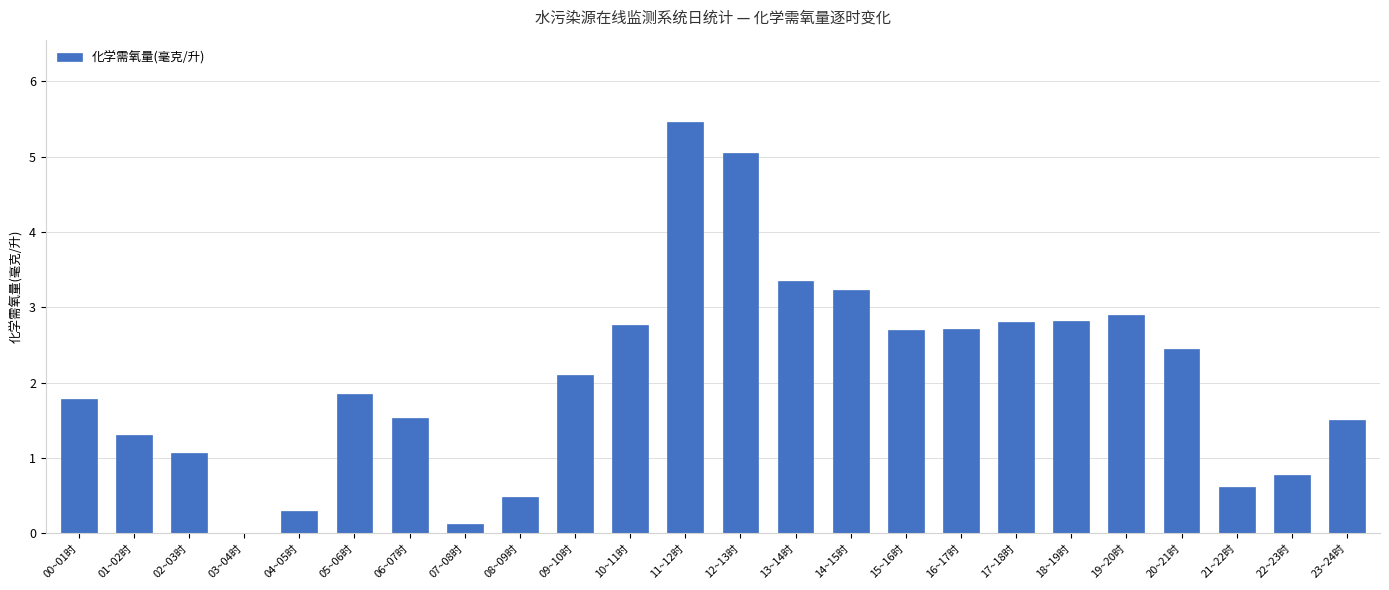

Which category has the highest value across all series?

11~12时